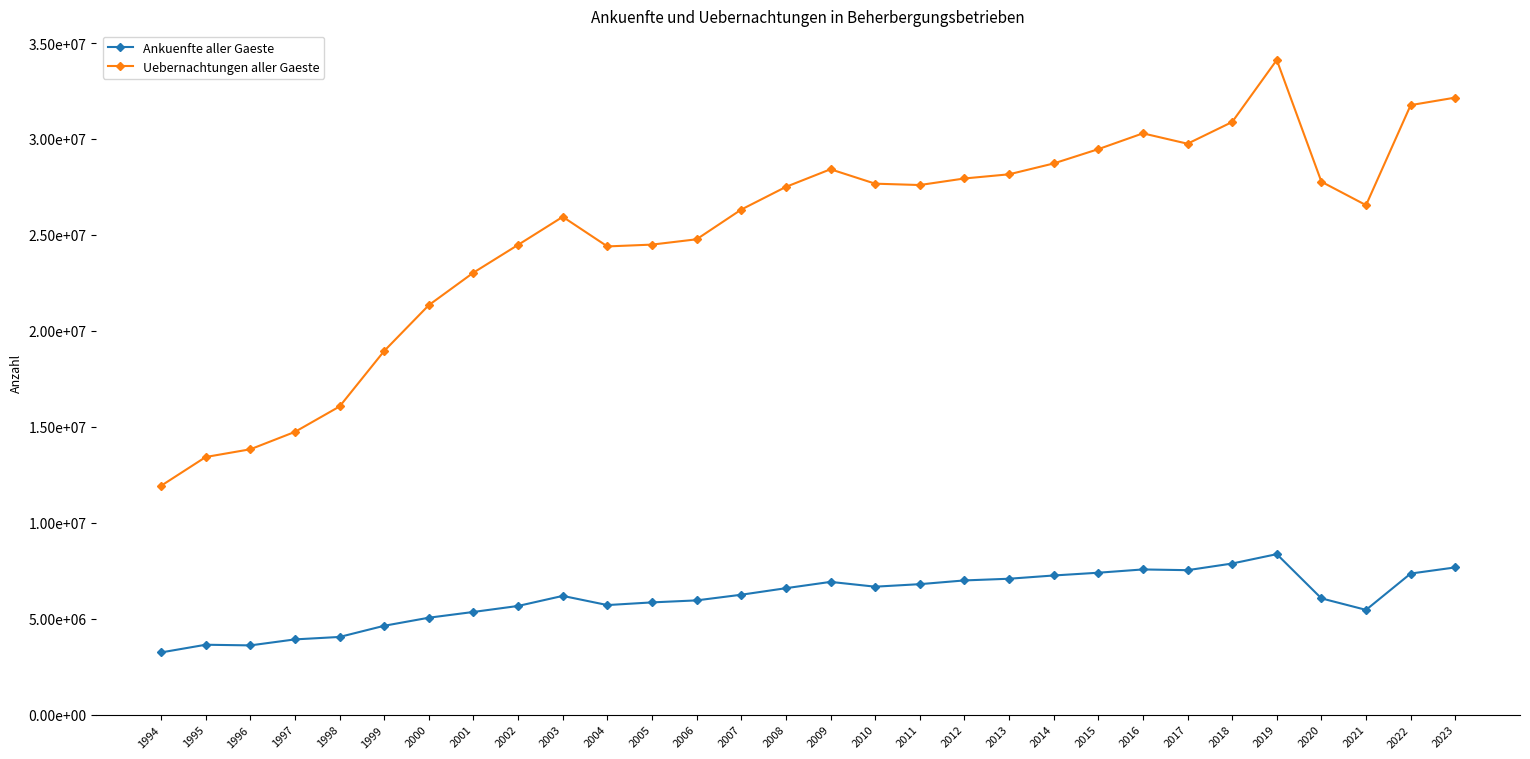

At which label does Ankuenfte aller Gaeste first exceed 6247790?

2008